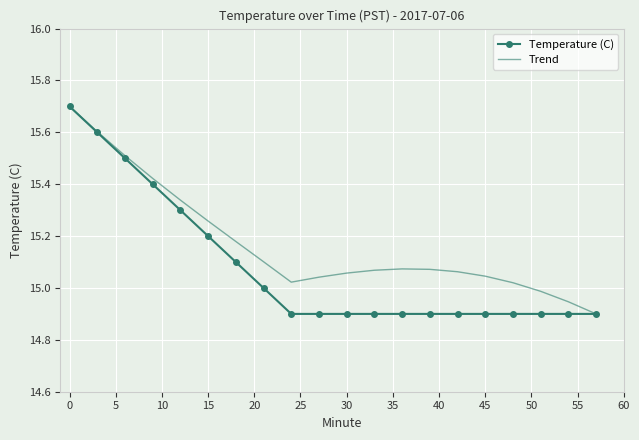

What is the greatest value displayed?

15.7